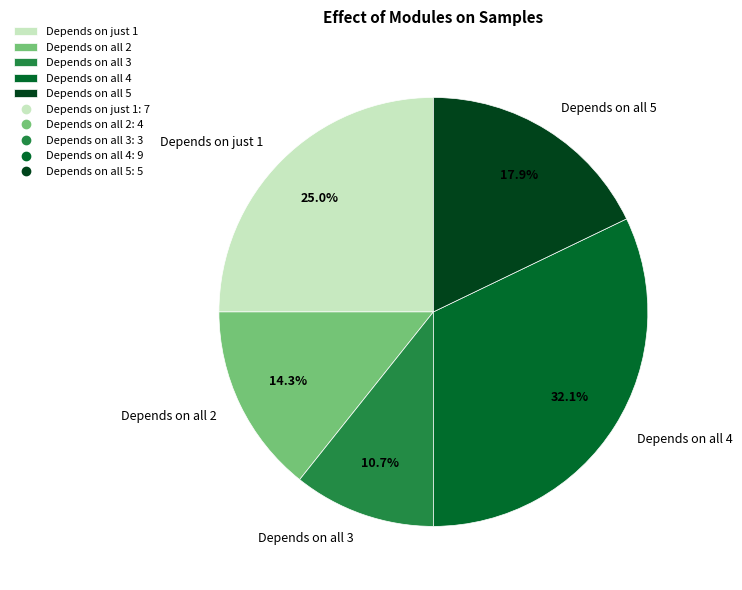

What portion of the pie excludes Depends on all 5?

82.1%